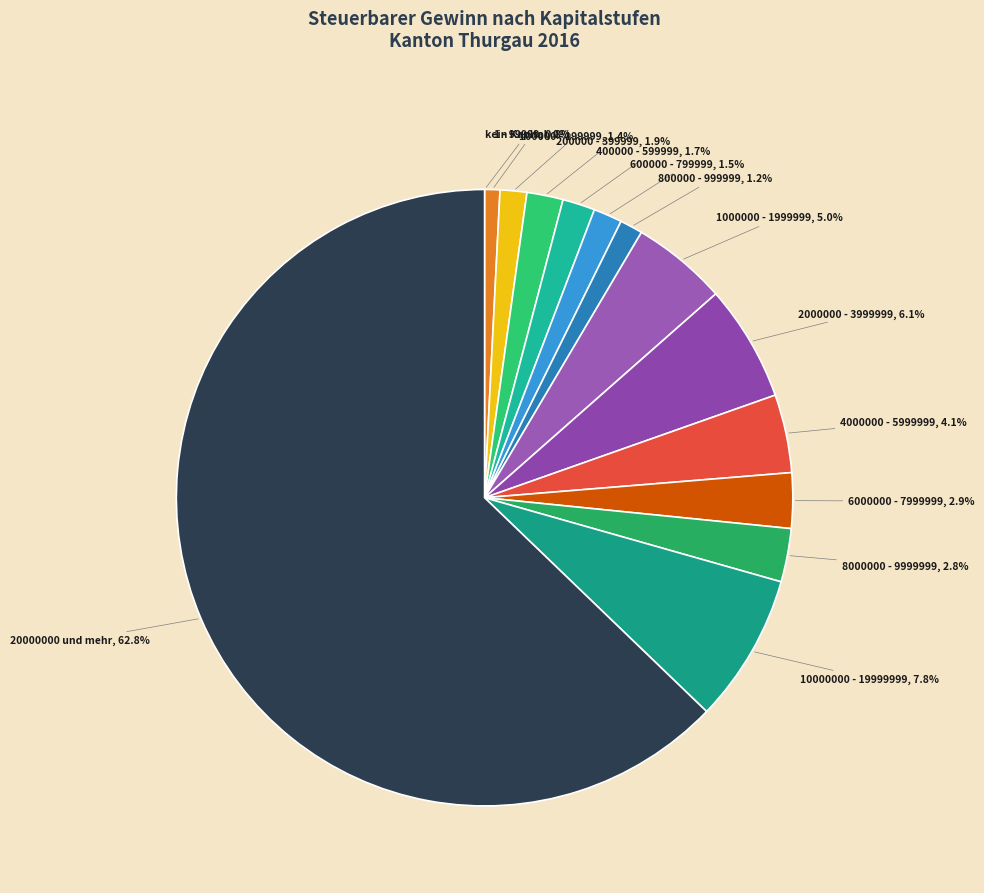

Is there any slice that represents more than half of the pie?

Yes